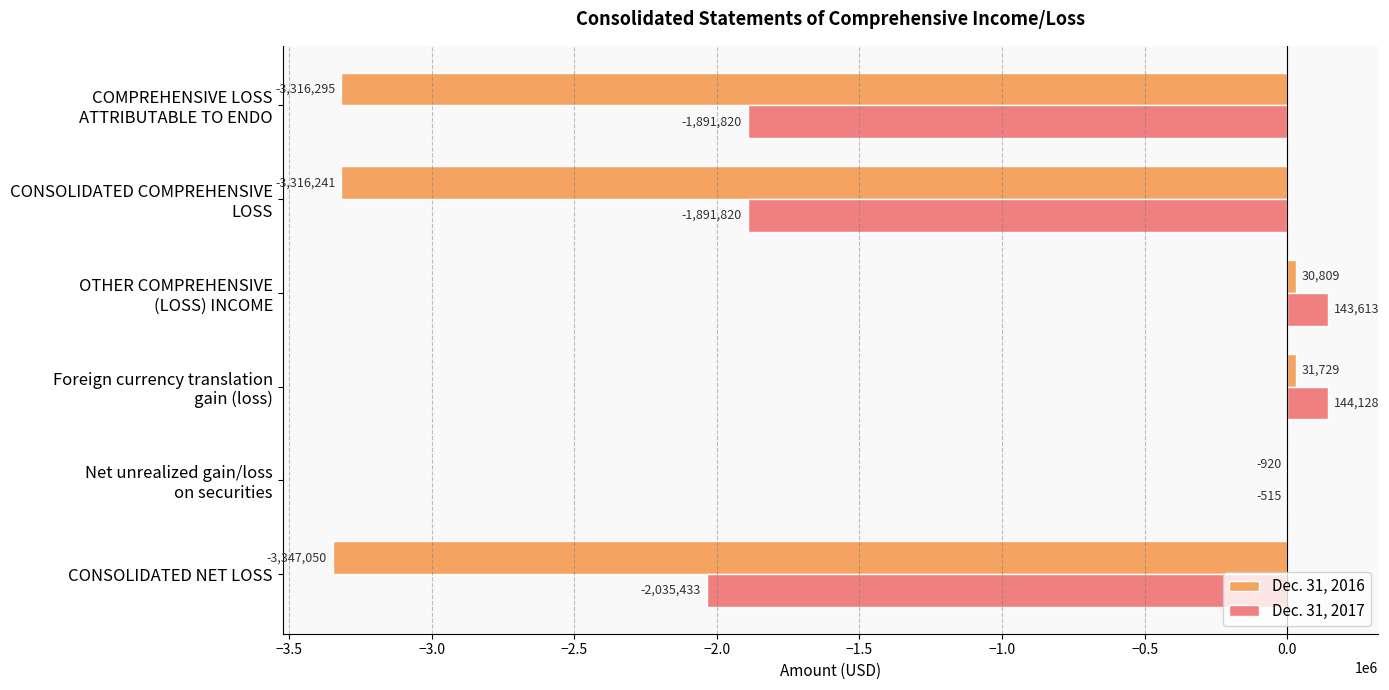

How many values in Dec. 31, 2017 are above zero?

2